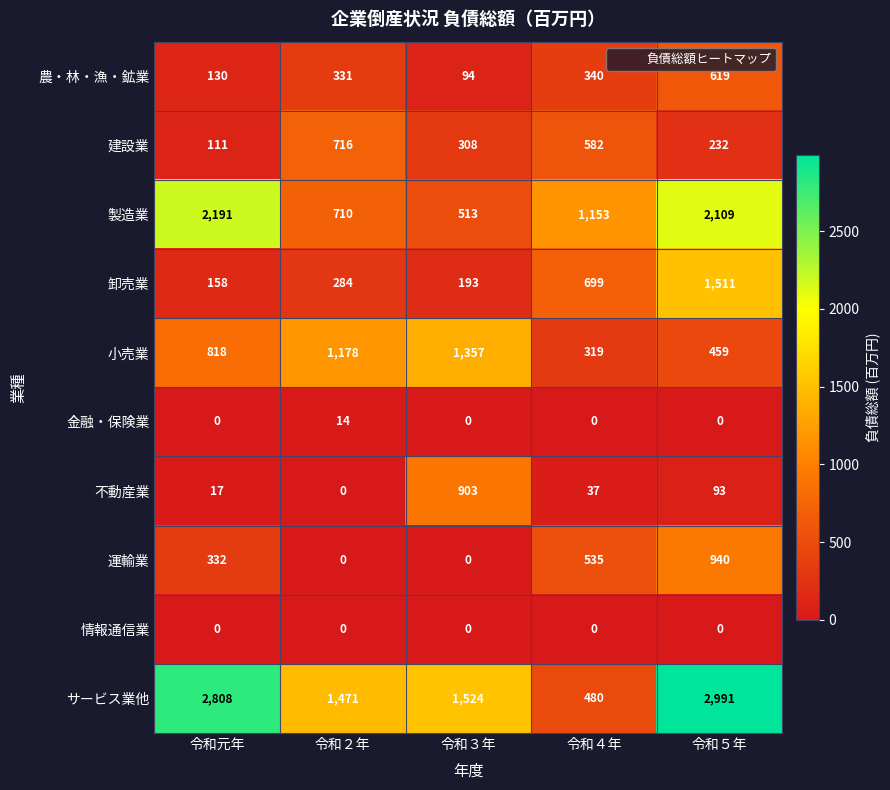

What is the difference between the second highest and second lowest values in the 製造業 series?

1399